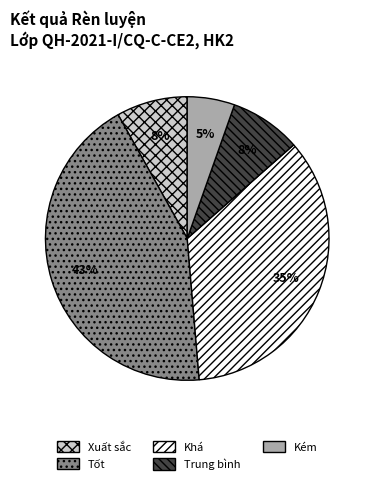

Between Khá and Xuất sắc, which is larger?

Khá